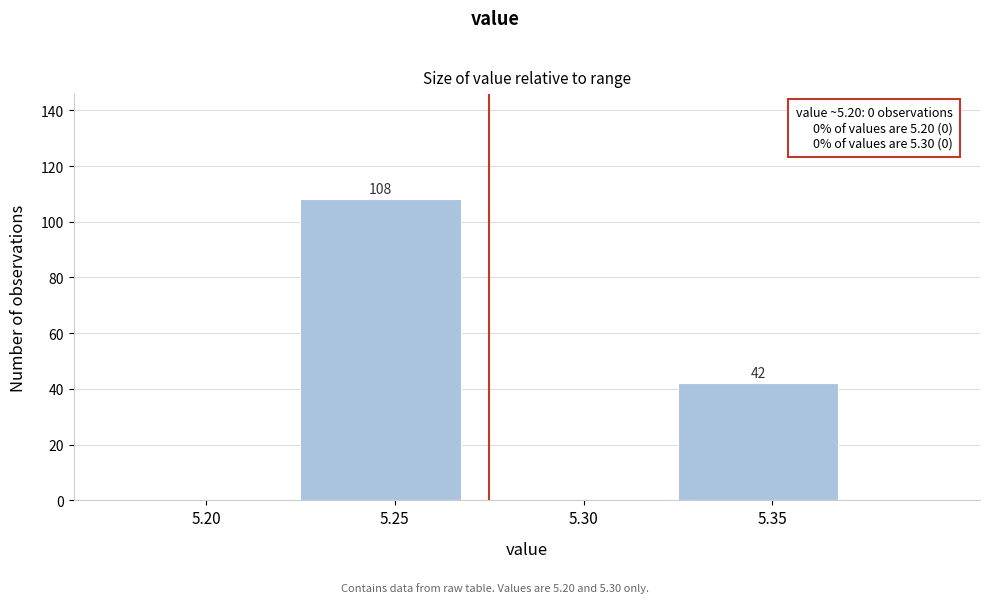

Reading left to right, extract all data points from this chart.

5.20=0	5.25=108	5.30=0	5.35=42